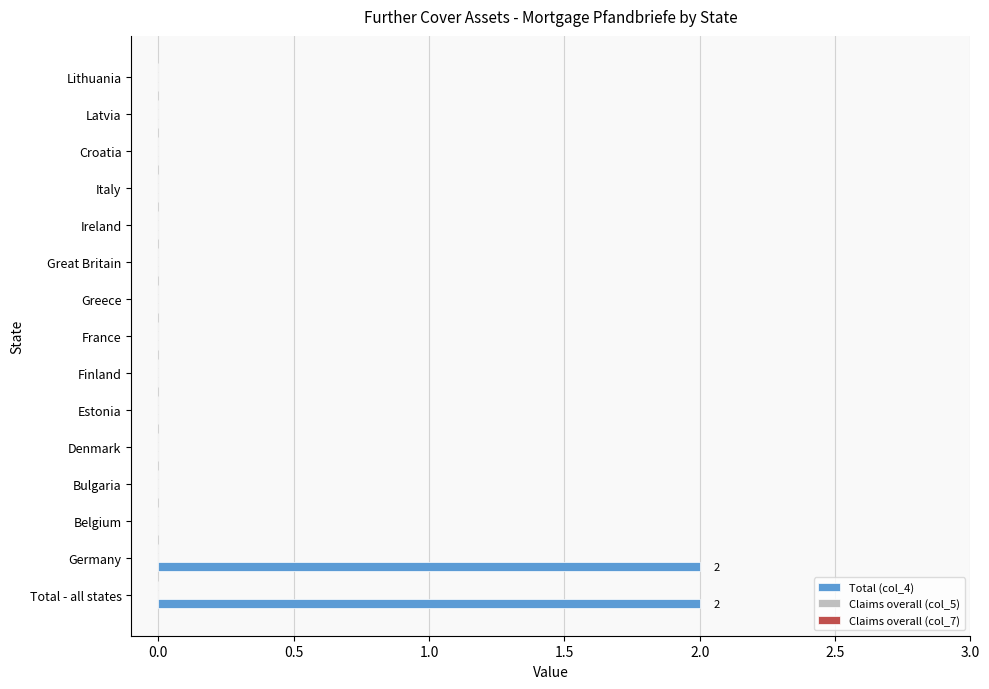

How many categories are shown in the chart?

15